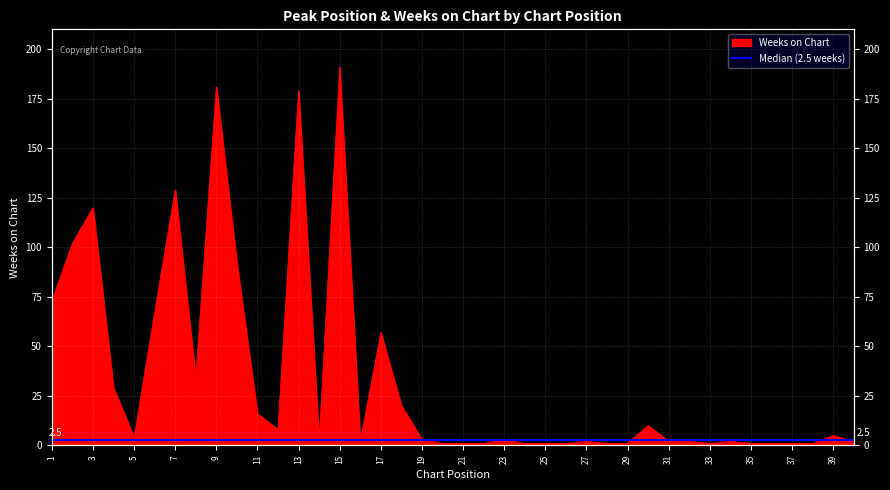

Between 1 and 2, which is larger?

2